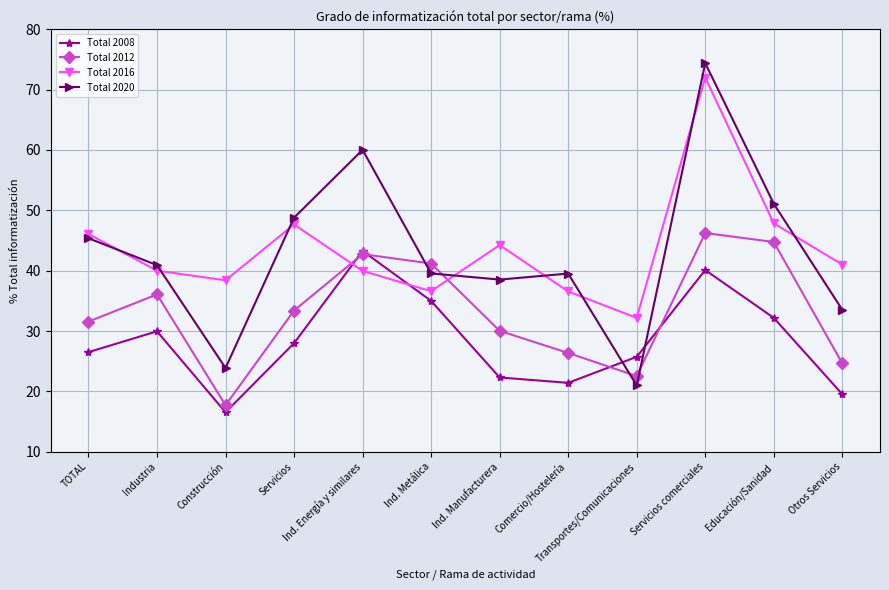

True or false: Total 2016 and Total 2008 cross at least once.

True